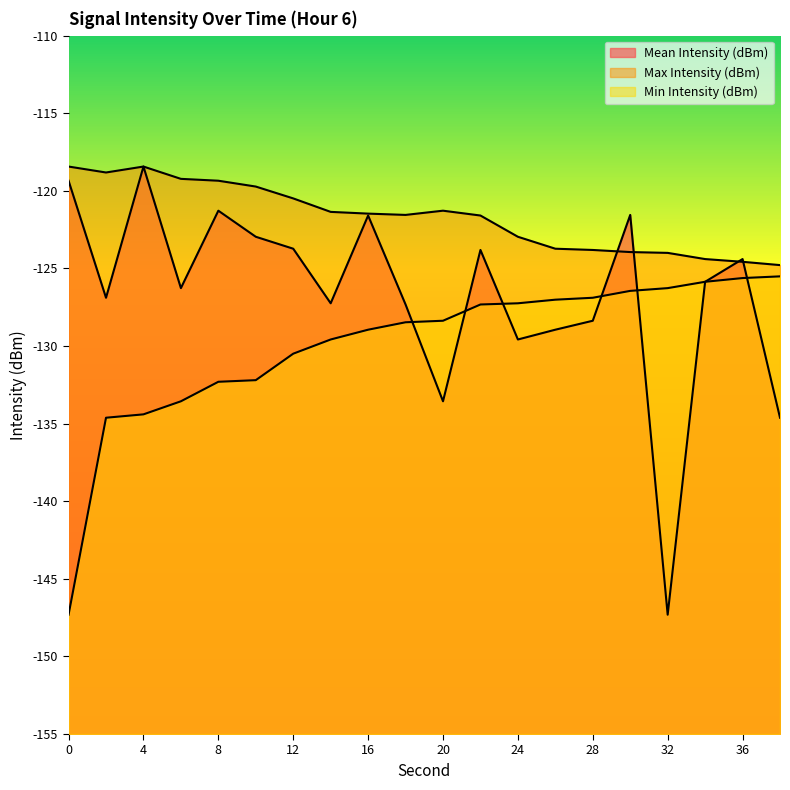

Rank the categories by Min Intensity (dBm) value from highest to lowest.

38, 36, 34, 32, 30, 28, 26, 24, 22, 20, 18, 16, 14, 12, 10, 8, 6, 4, 2, 0